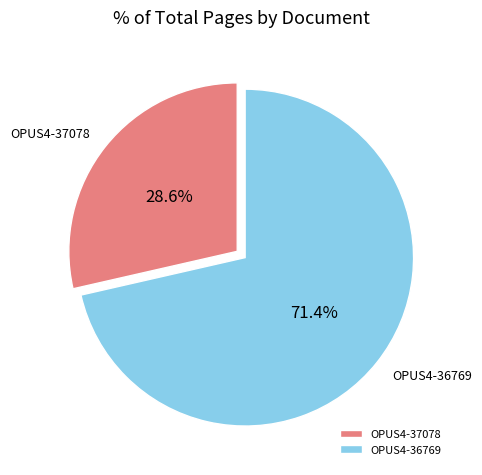

How many segments does this pie chart have?

2